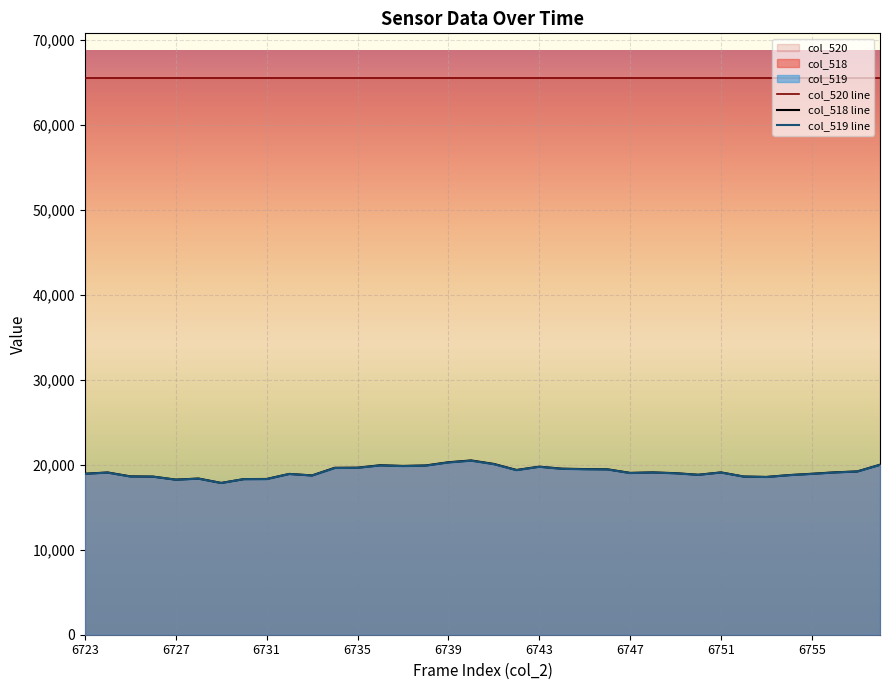

Which series has the largest total across all categories?

col_520 line